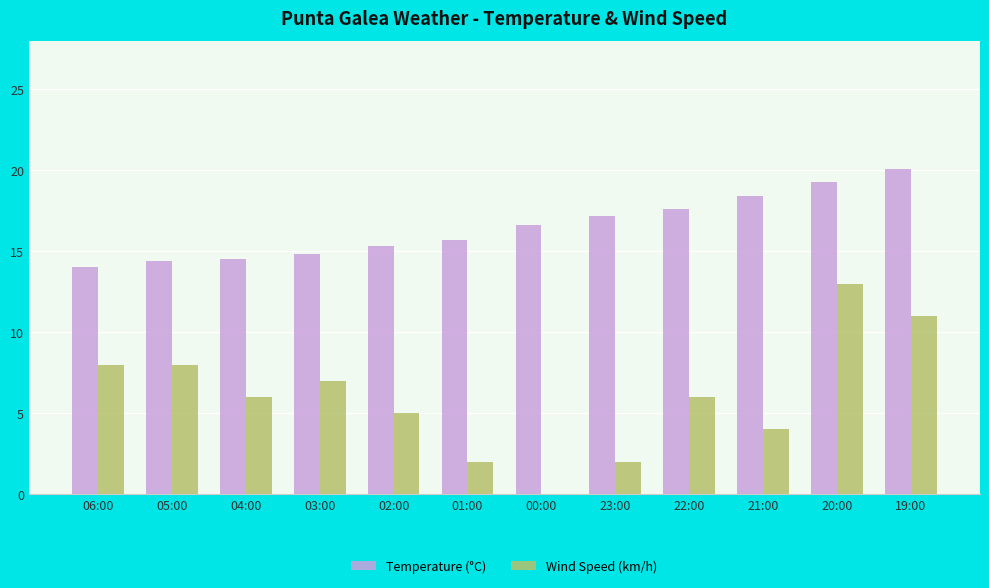

Which series changed the most between 03:00 and 00:00?

Wind Speed (km/h)